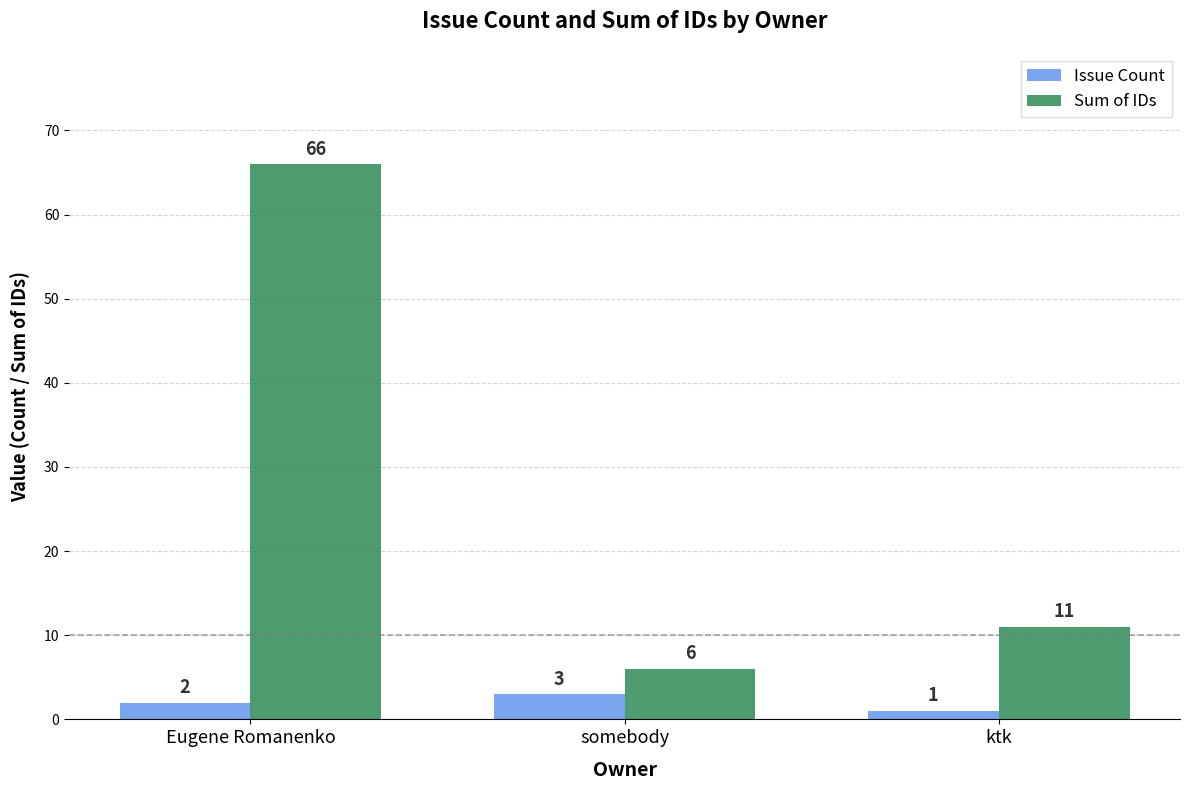

Is the value of Sum of IDs at somebody greater than the value of Issue Count at Eugene Romanenko?

Yes